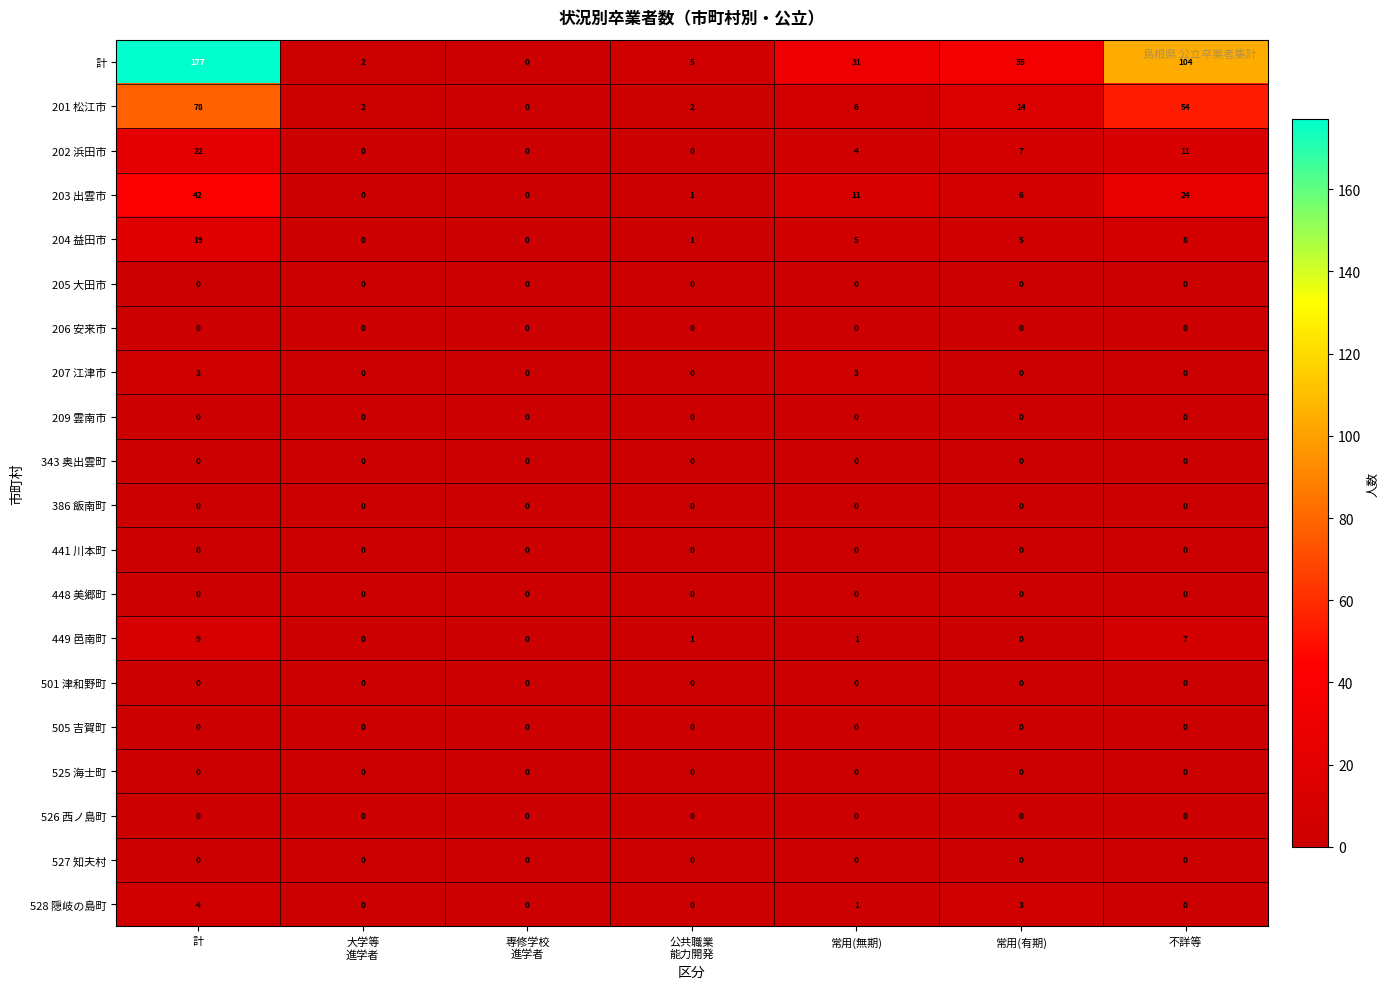

At which category is the sum across all series the highest?

計